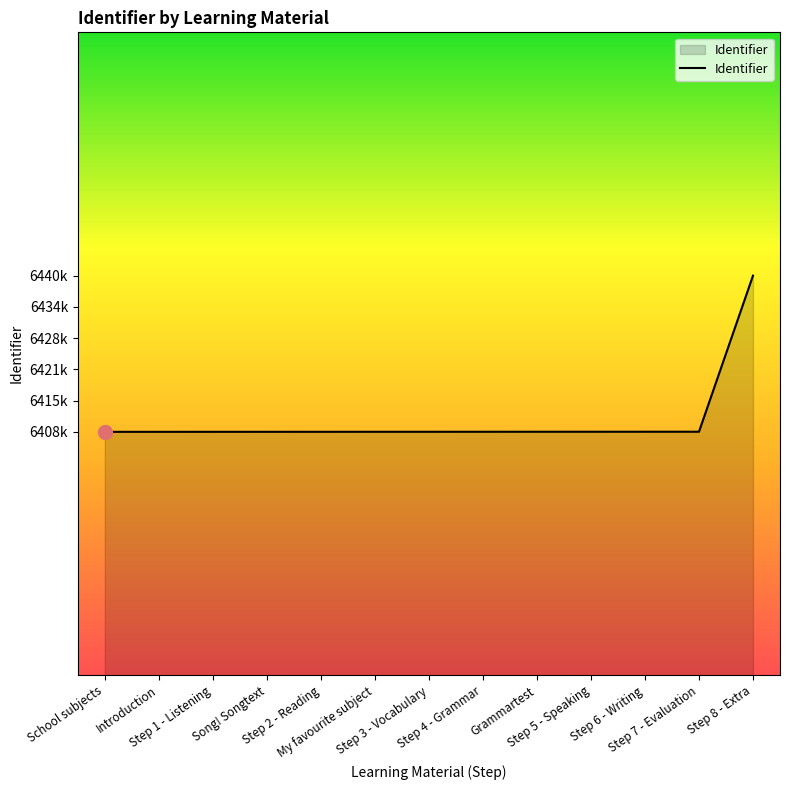

What is the sum of the values at Song! Songtext and Step 2 - Reading?

12817606